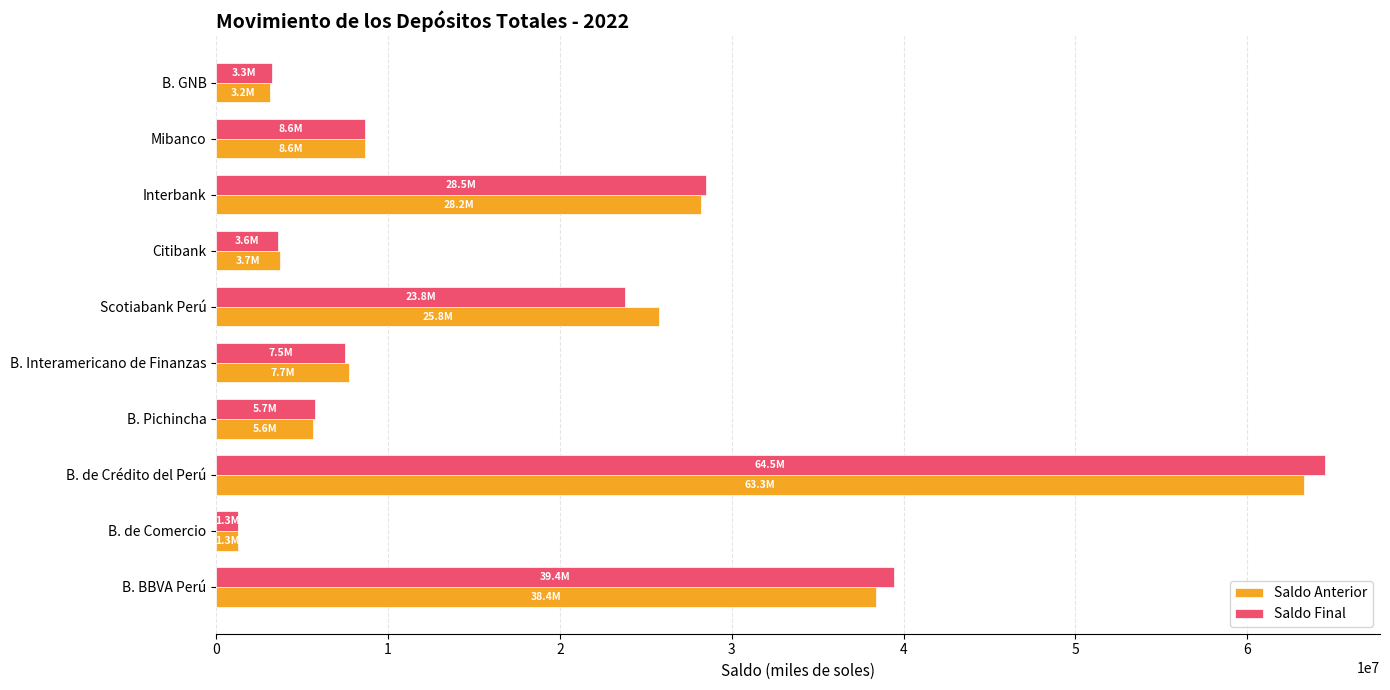

Is the value of Saldo Anterior at Interbank greater than the value of Saldo Final at Scotiabank Perú?

Yes